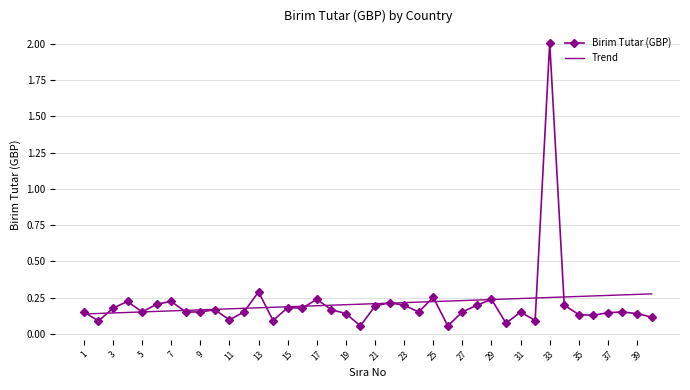

List the series in order of their peak value, lowest first.

Trend, Birim Tutar (GBP)